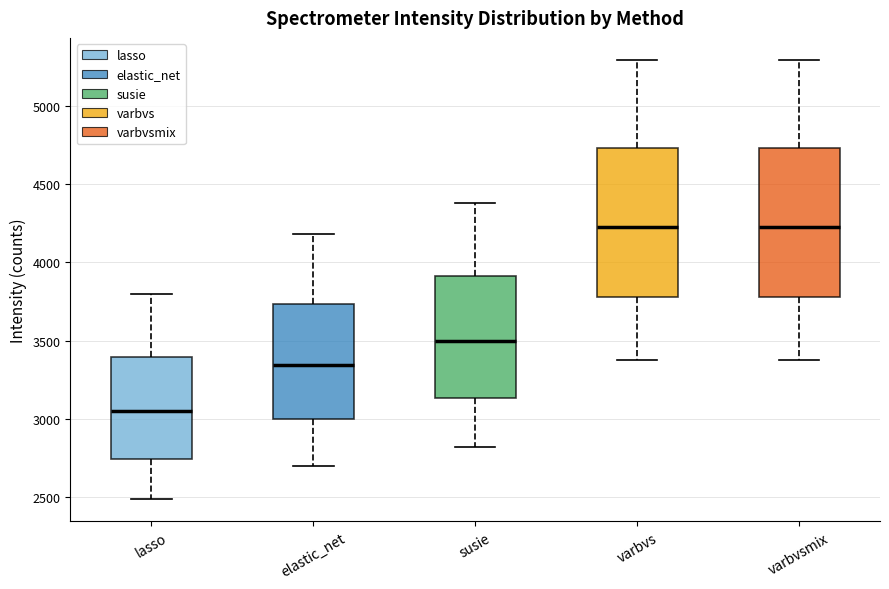

Where does the lower whisker of the box for varbvs end on the y-axis? The values are not printed on the chart, so give them approximately, as read against the axis.

3400